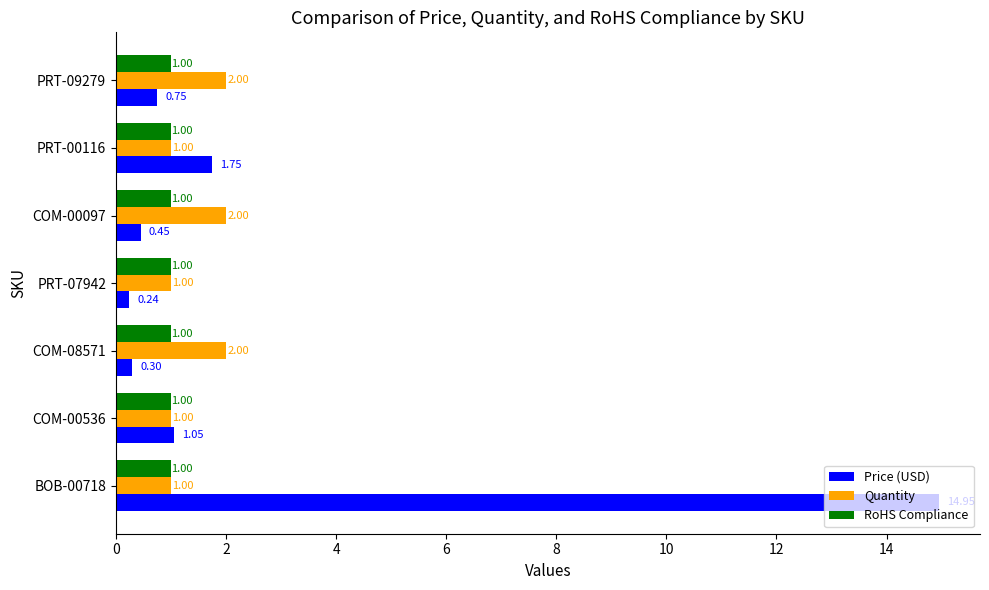

What is the total value across all series at COM-00097?

3.5